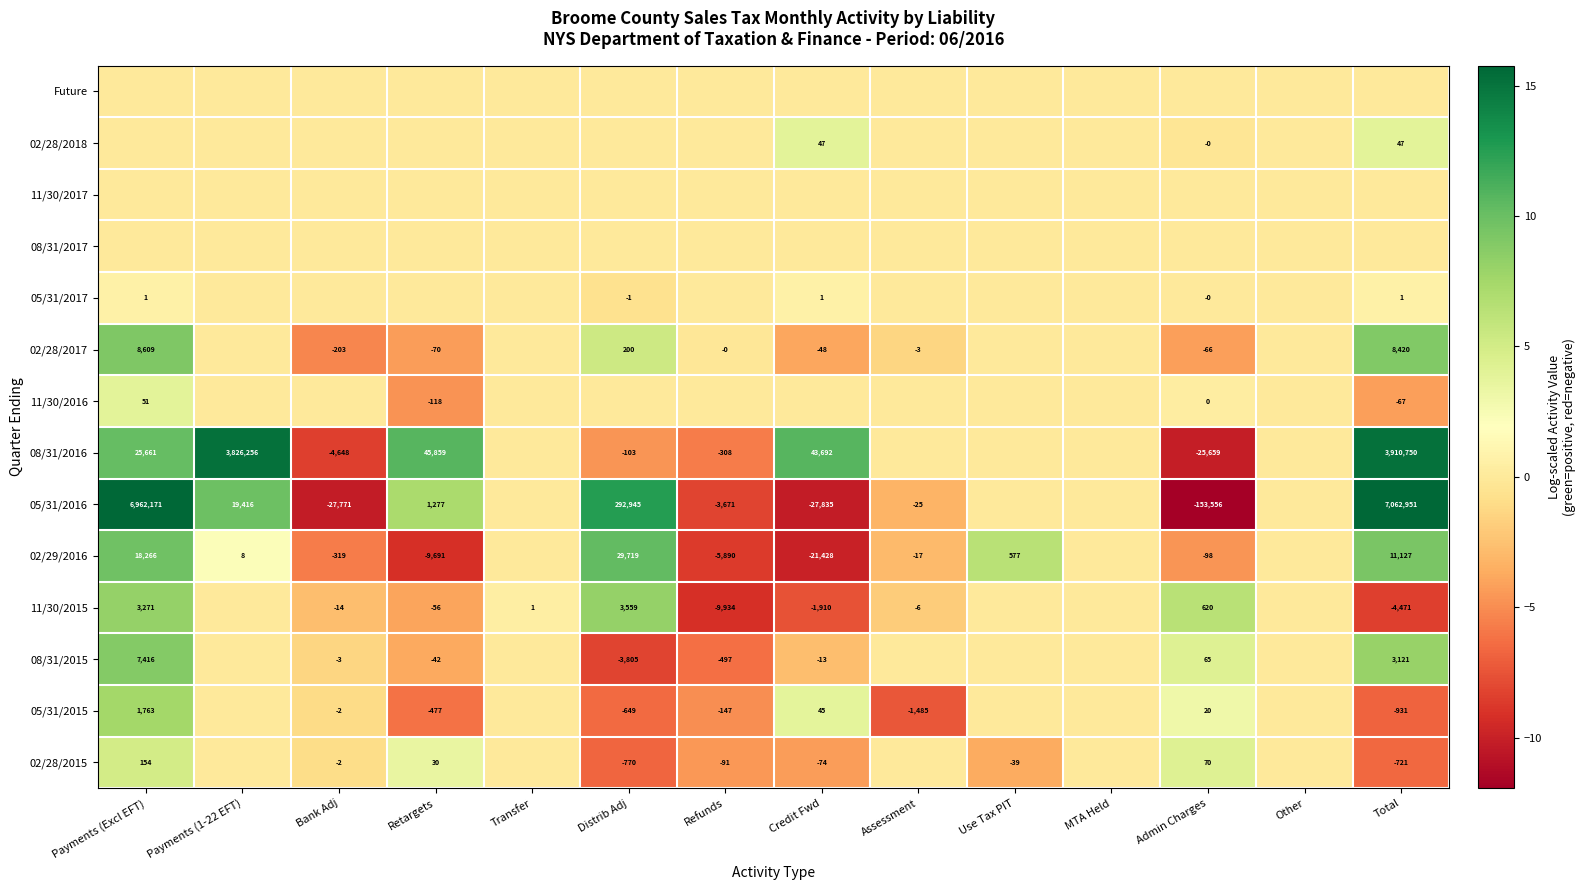

Which has a higher value, Payments (Excl EFT) or MTA Held?

Payments (Excl EFT)